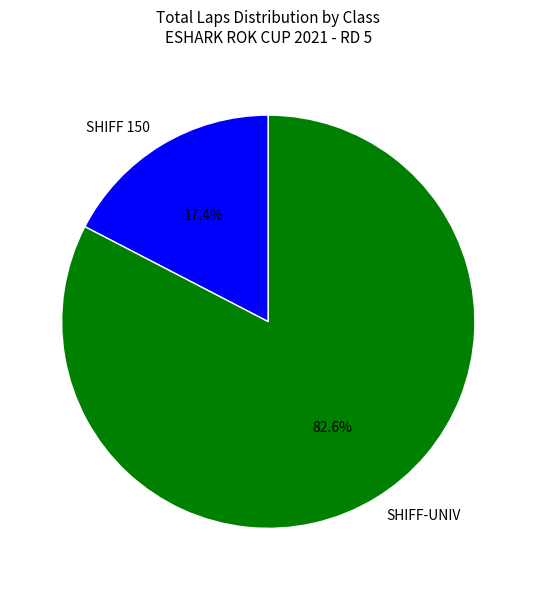

To the nearest percent, what is the difference between the largest and smallest slice percentages?

65%